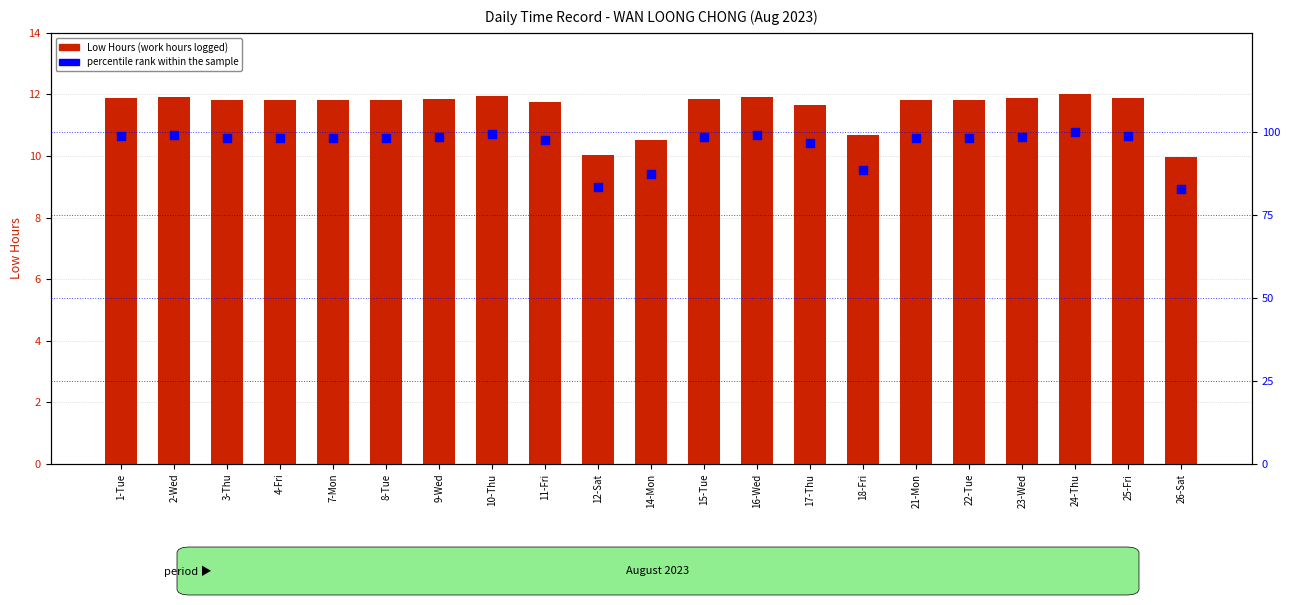

At which category is the sum across all series the highest?

24-Thu